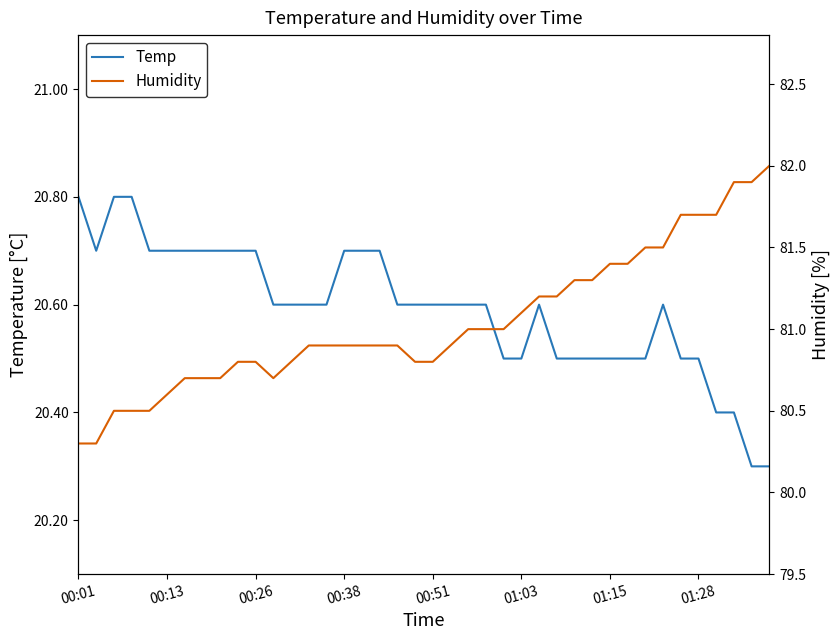

What is the difference between the maximum and minimum values in the Temp series?

0.5